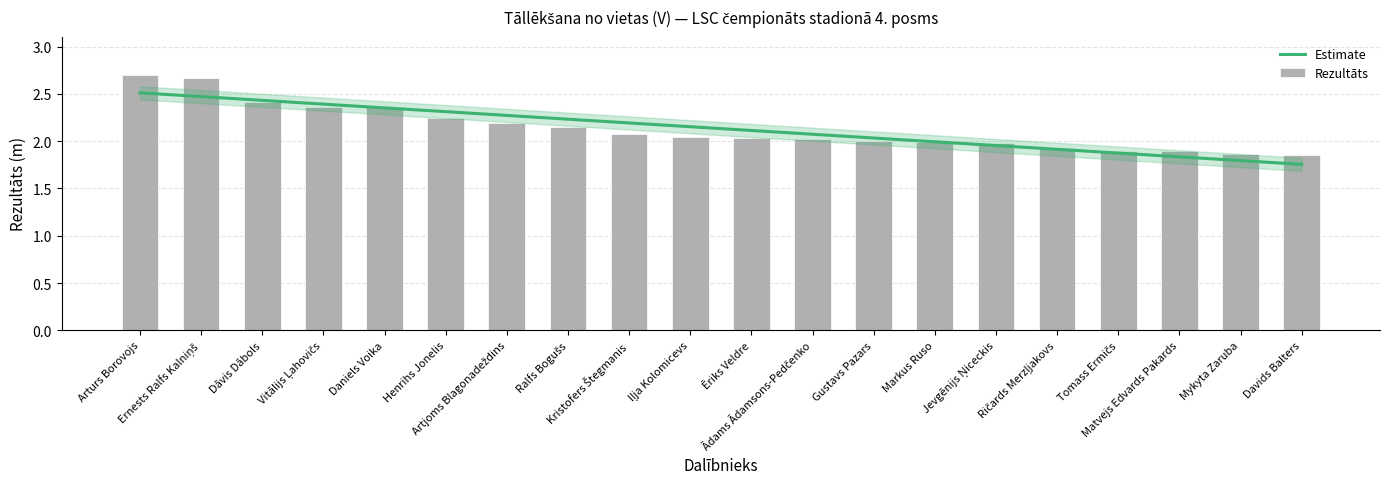

What position from the left is Matvejs Edvards Pakards?

18